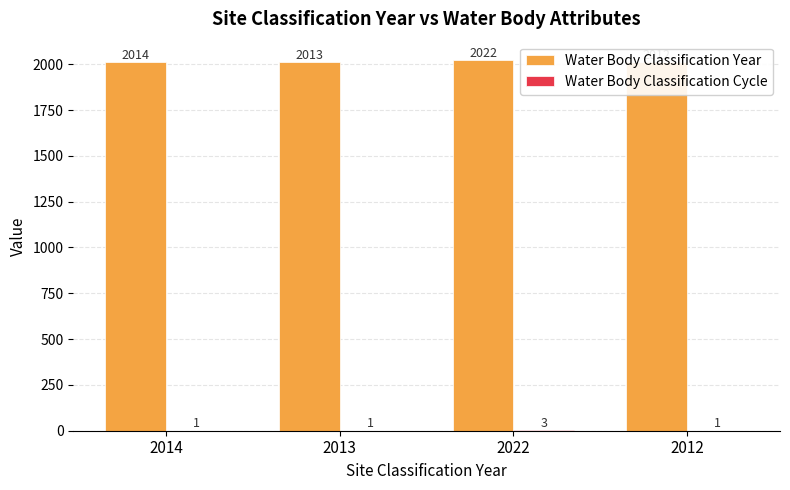

At 2012, list the series in order from largest to smallest.

Water Body Classification Year, Water Body Classification Cycle